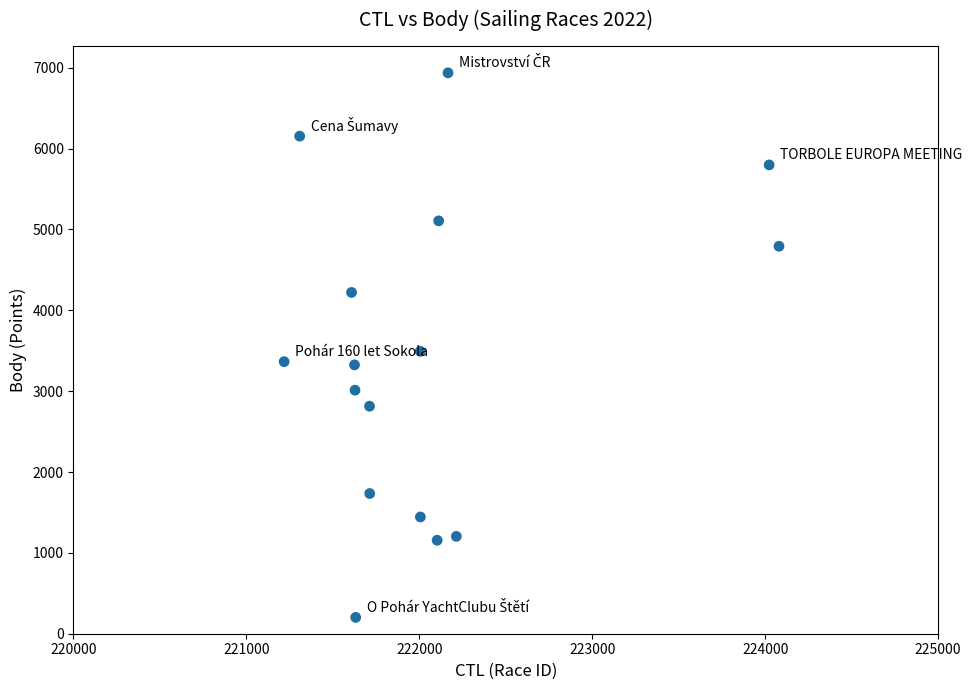

What is the range of Y values (max minus min)?

6735